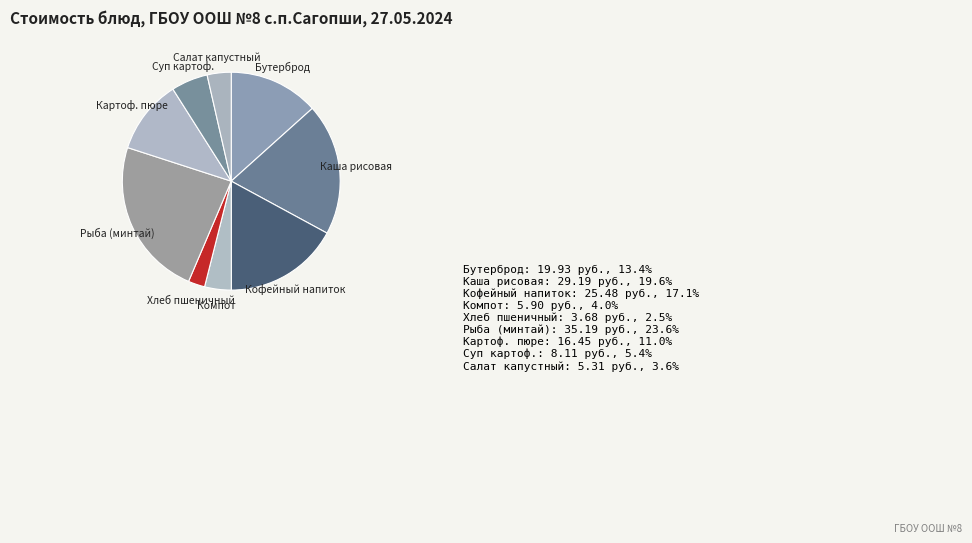

What is the largest slice in the pie chart?

Рыба припущенная (минтай)